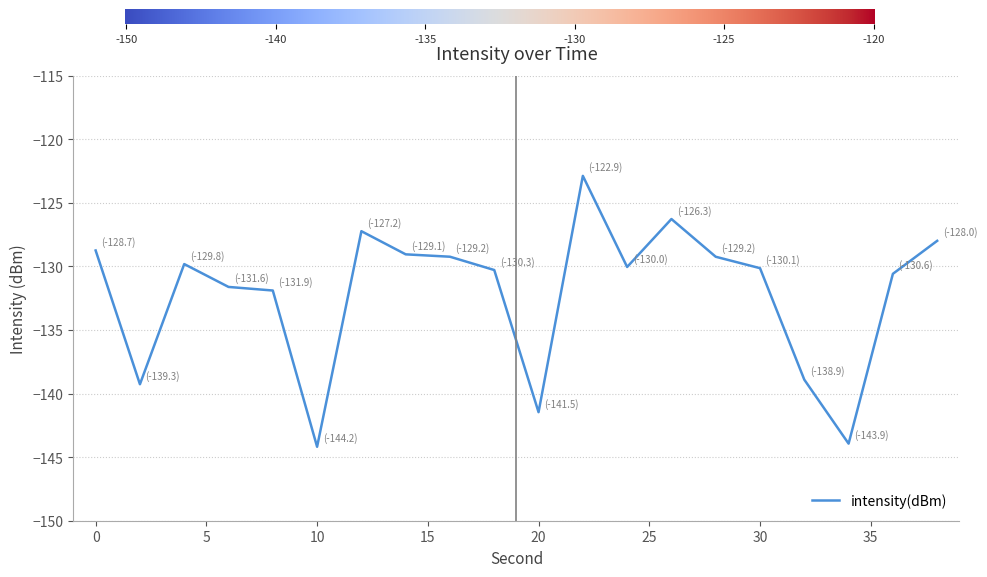

What is the difference between the maximum and minimum values?

21.3